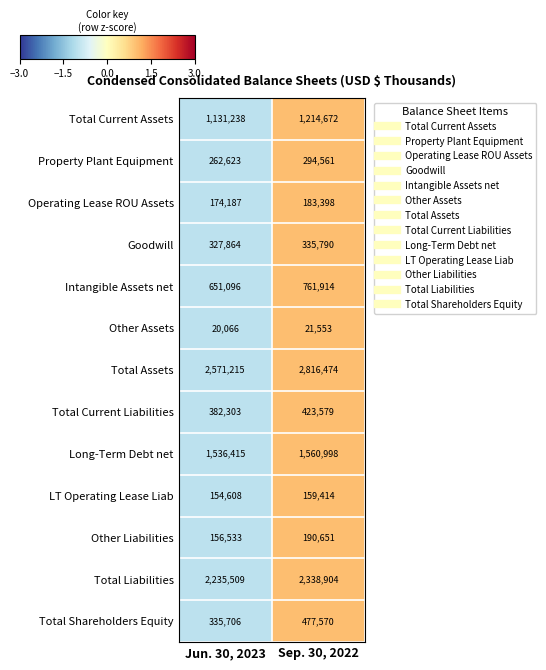

Which category has the highest value across all series?

Sep. 30, 2022